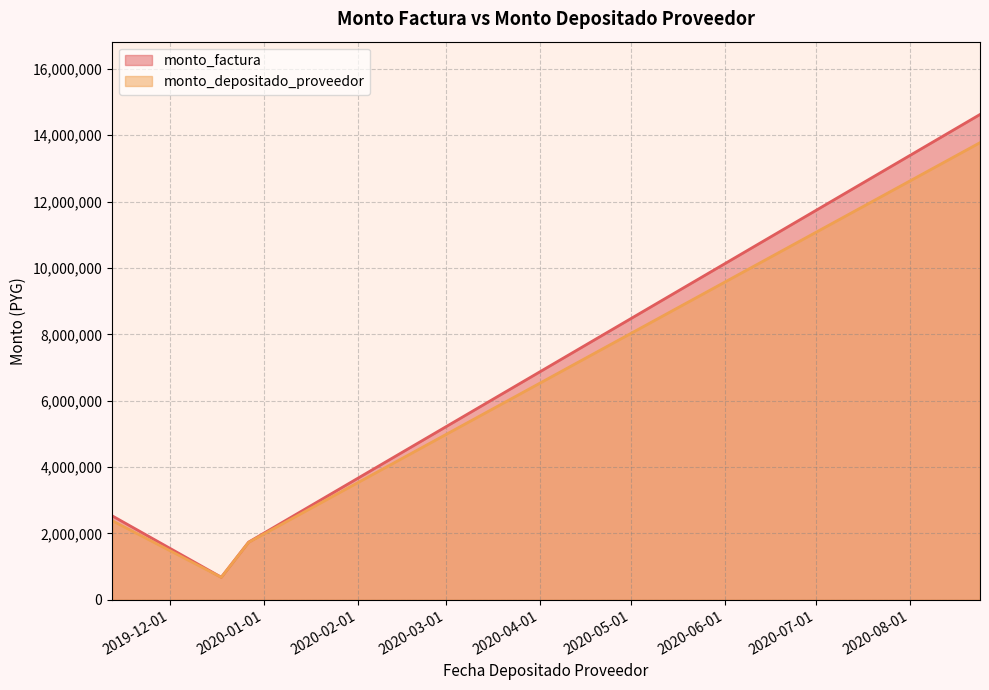

Rank the series at 2019-12-18 from lowest to highest value.

monto_depositado_proveedor, monto_factura